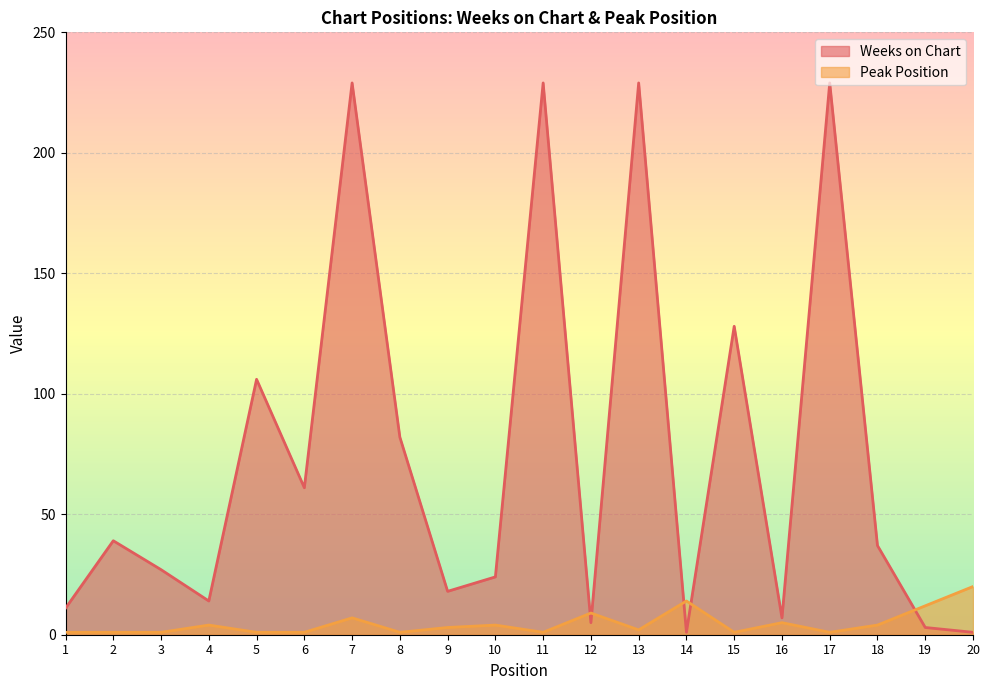

Where does the Peak Position series first go above 3?

4